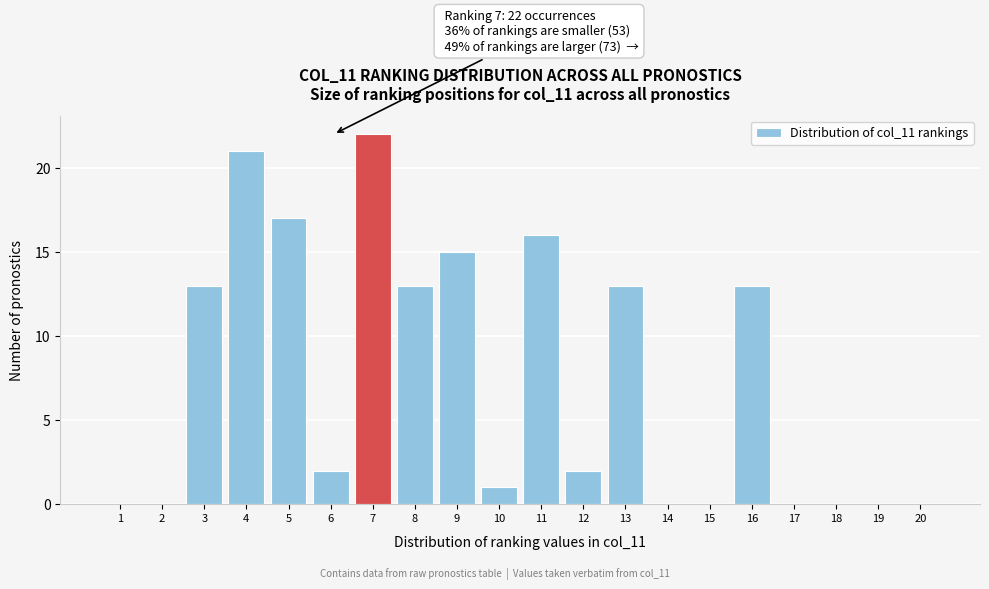

Reading left to right, list all the values displayed in this chart.

1=0	2=0	3=13	4=21	5=17	6=2	7=22	8=13	9=15	10=1	11=16	12=2	13=13	14=0	15=0	16=13	17=0	18=0	19=0	20=0